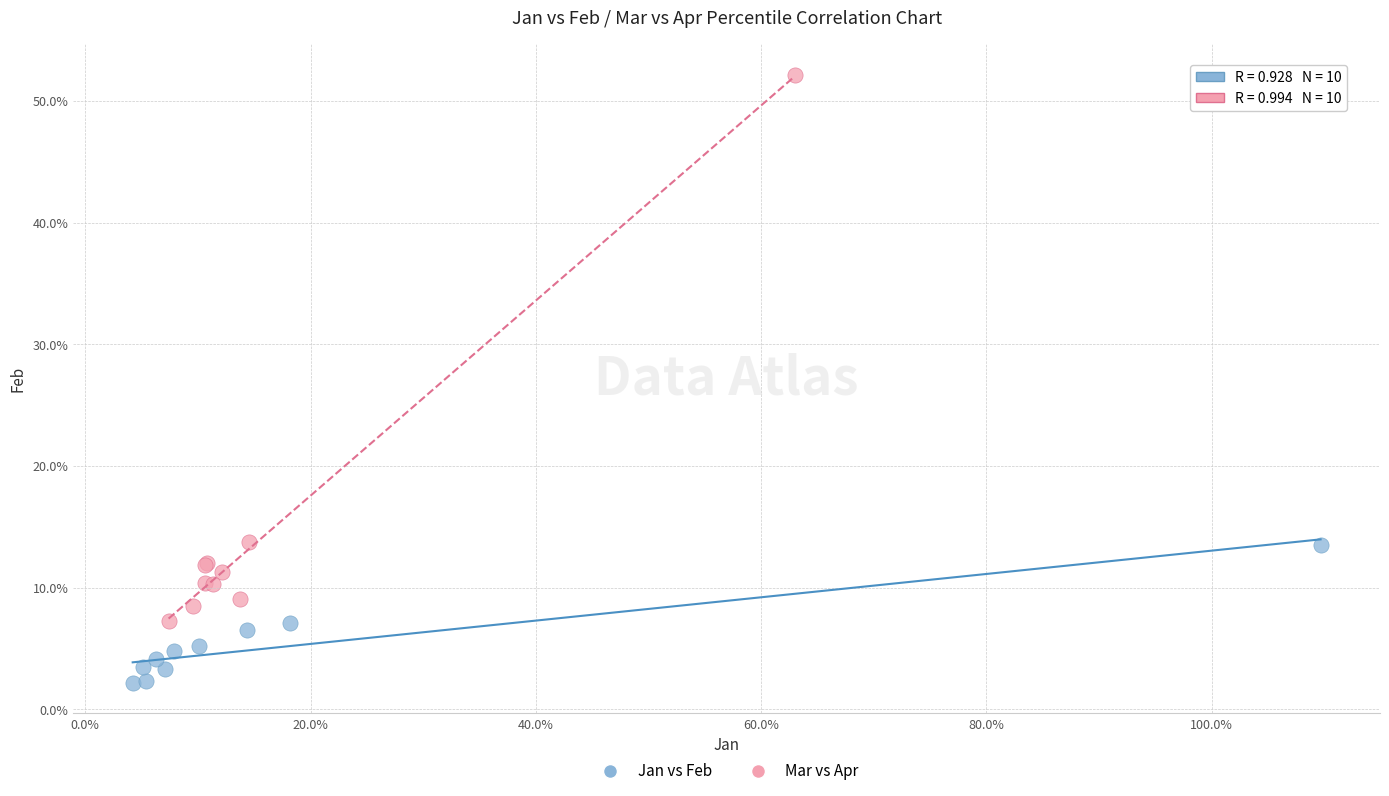

Which series reaches the maximum Y coordinate?

Mar vs Apr